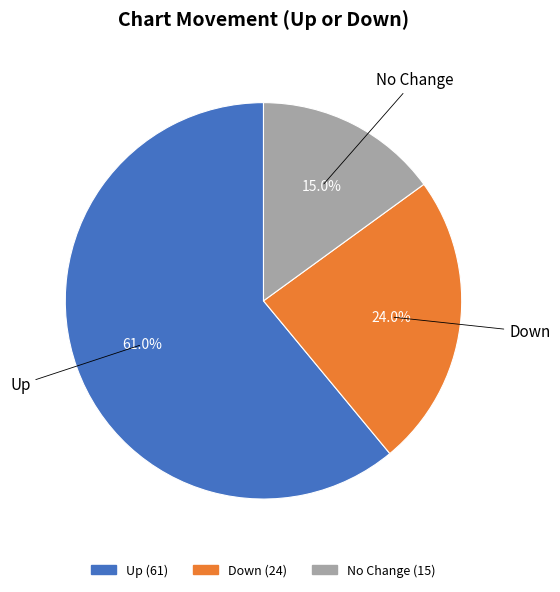

Does any single category account for the majority?

Yes